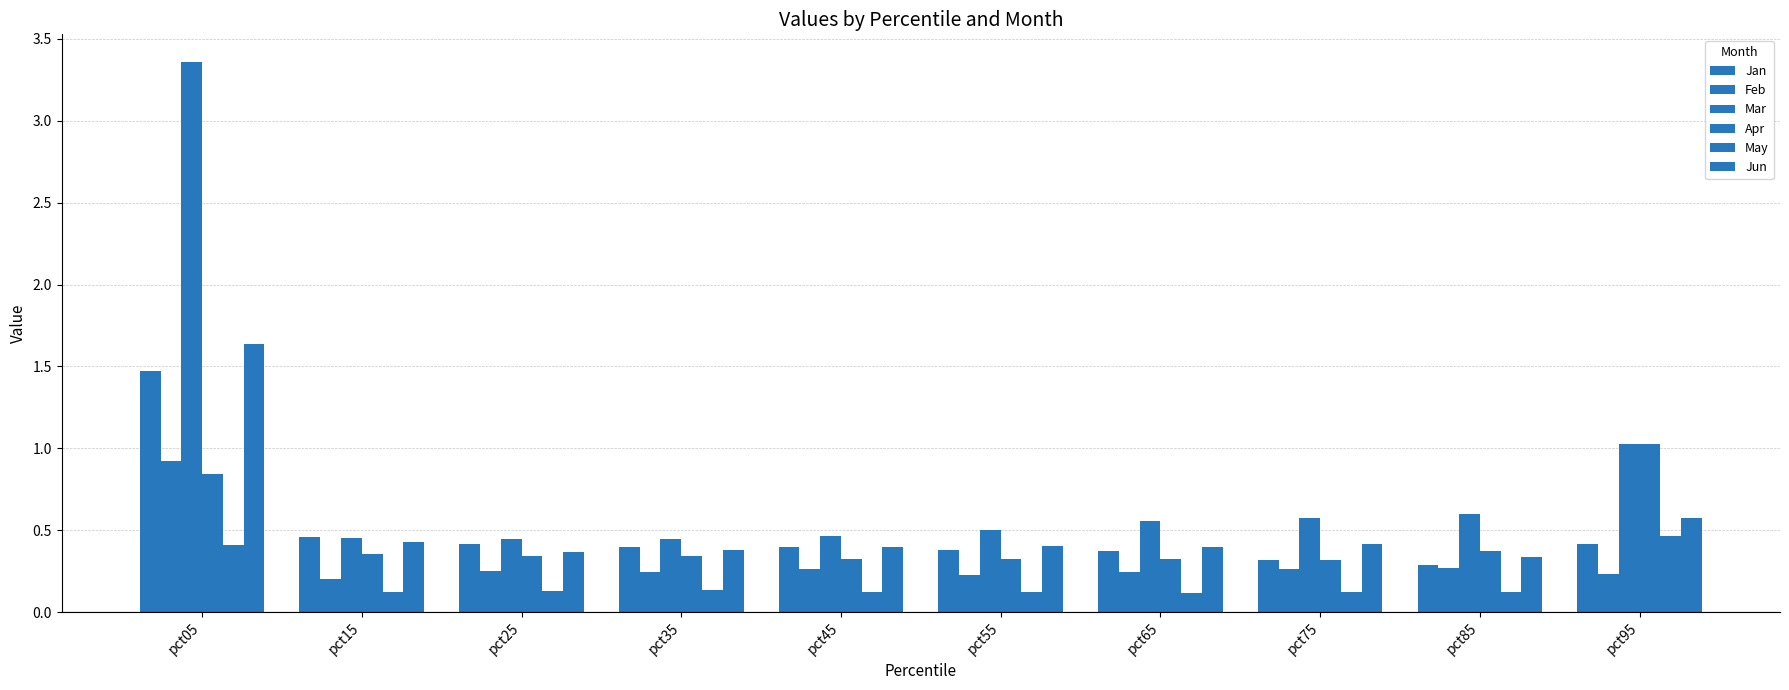

How many groups of bars are there?

10